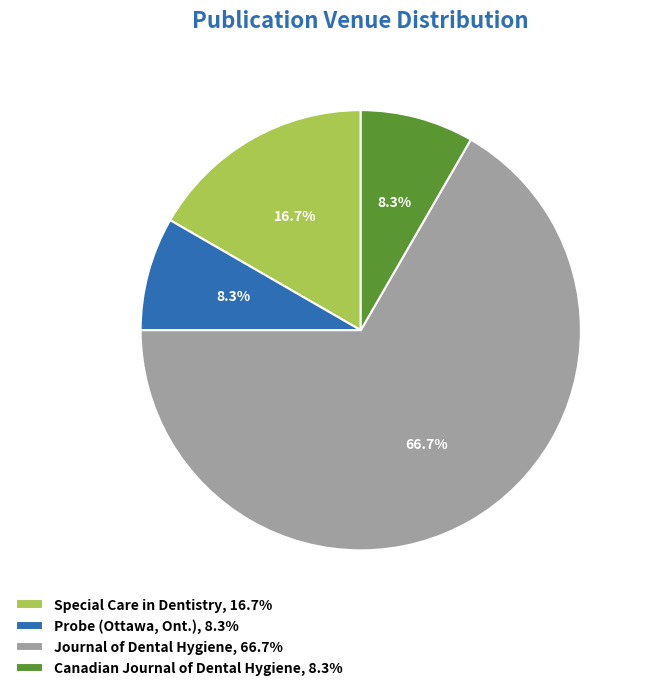

Is it true that Canadian Journal of Dental Hygiene is 8% of the pie?

True